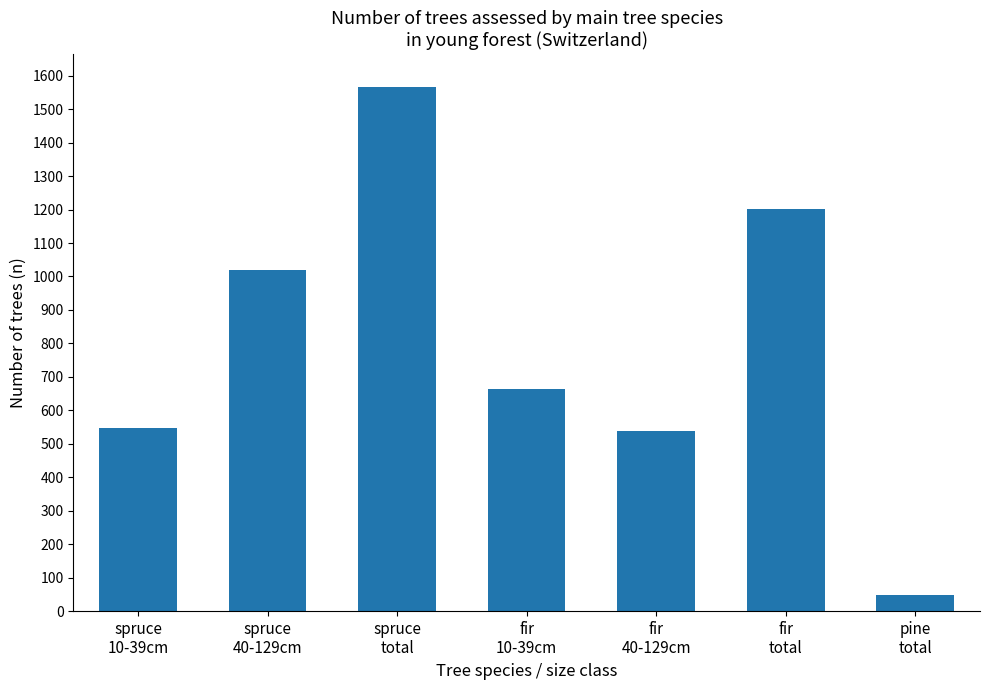

Where does the data first go above 665?

spruce
40-129cm